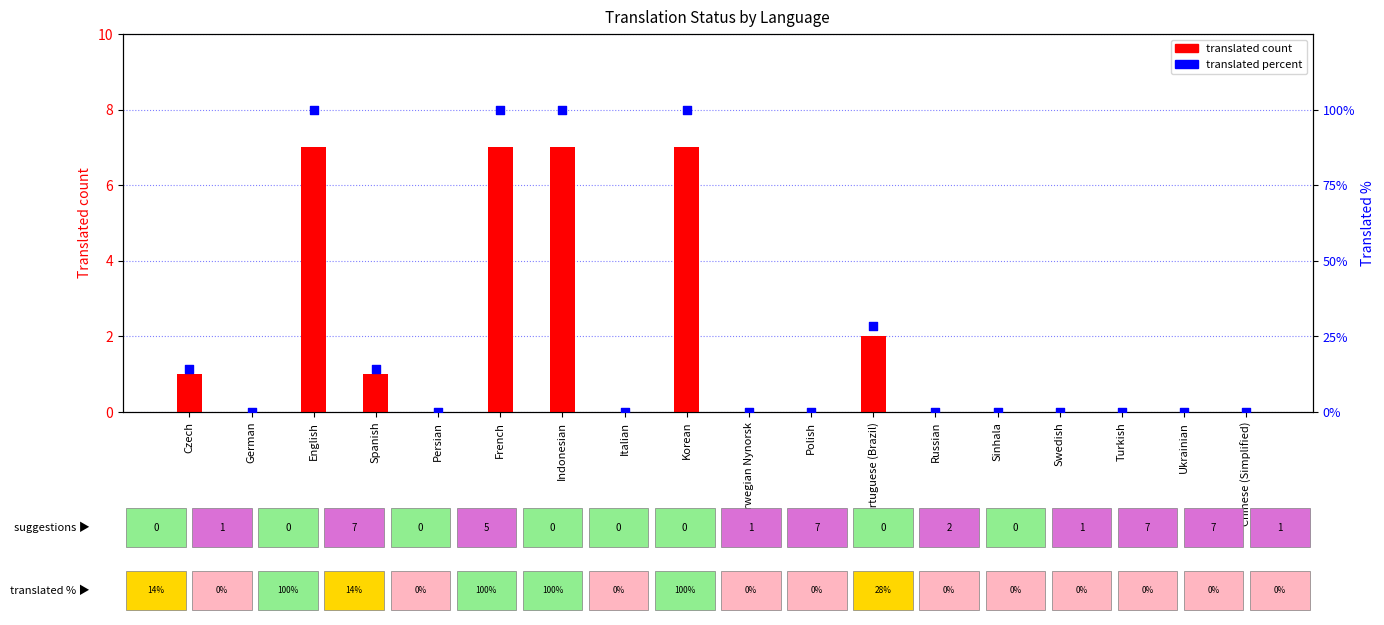

Is the value of translated percent at Ukrainian greater than the value of translated count at Indonesian?

No